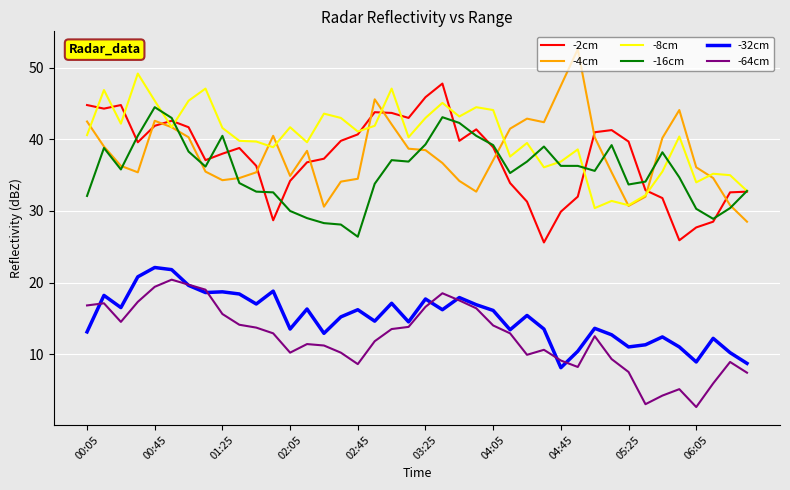

What is the minimum value for -4cm?

28.5